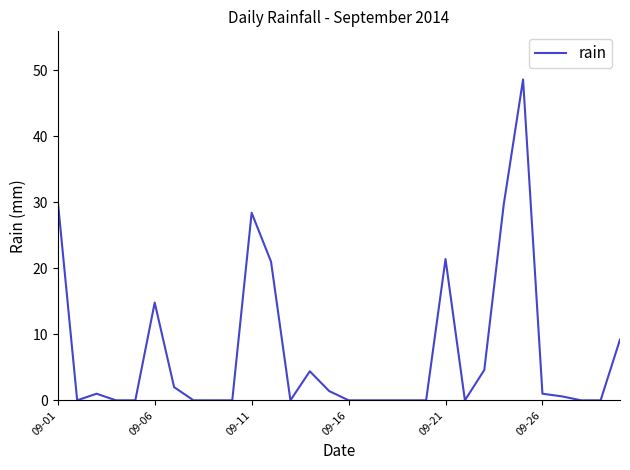

Does the chart have visible grid lines?

No